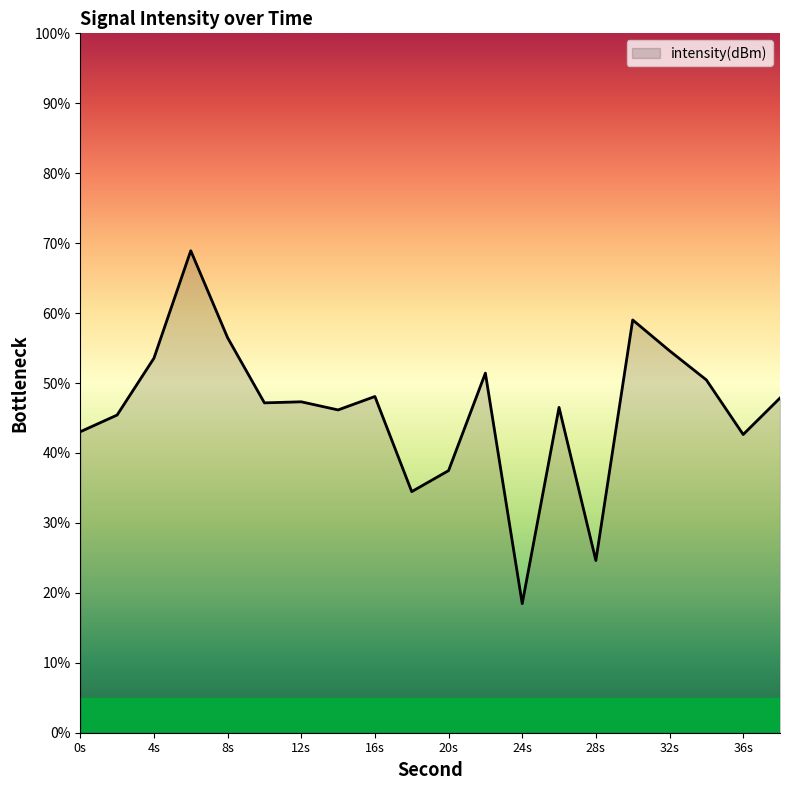

What is the difference between the maximum and minimum values?

50.5